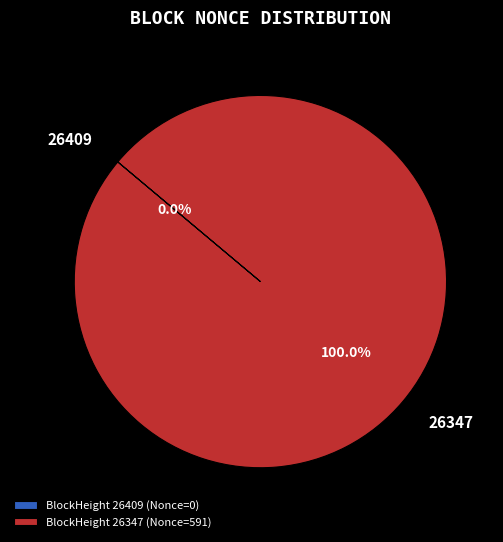

What percentage do 26347 and 26409 together represent?

100.0%